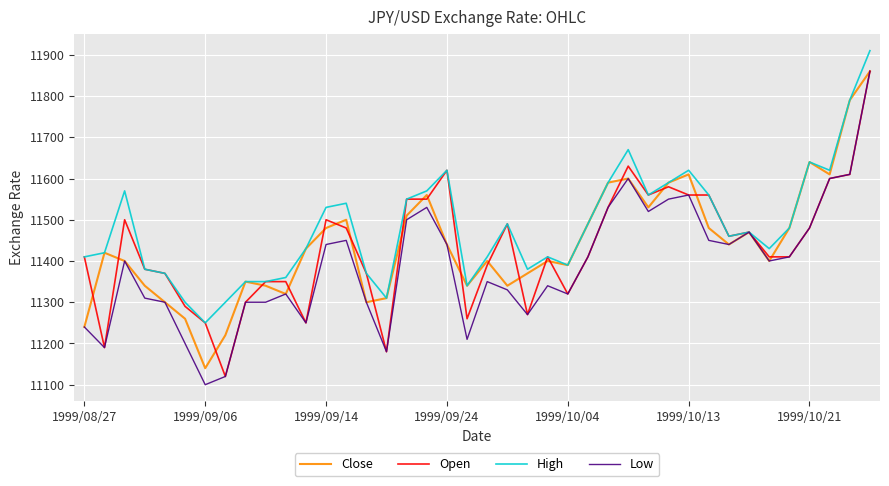

What is the minimum value for Open?

11120